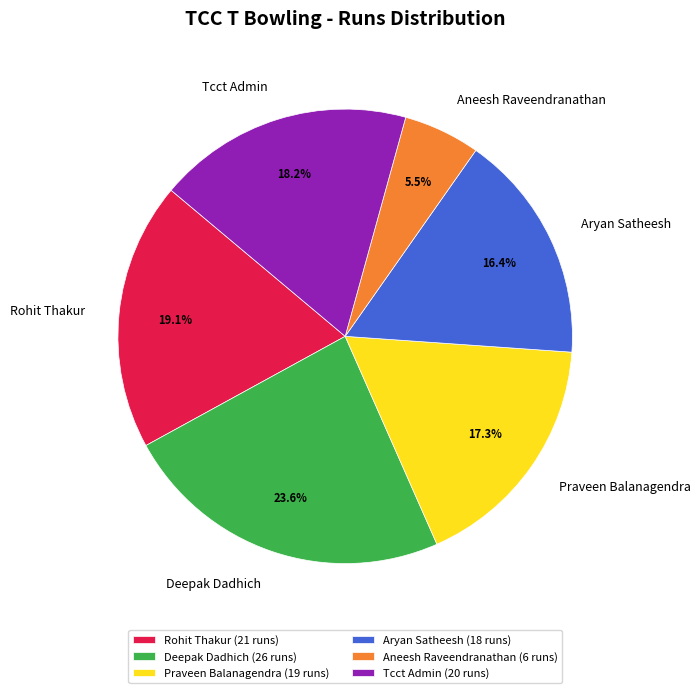

To the nearest percent, what is the combined percentage of Aneesh Raveendranathan and Deepak Dadhich?

29%